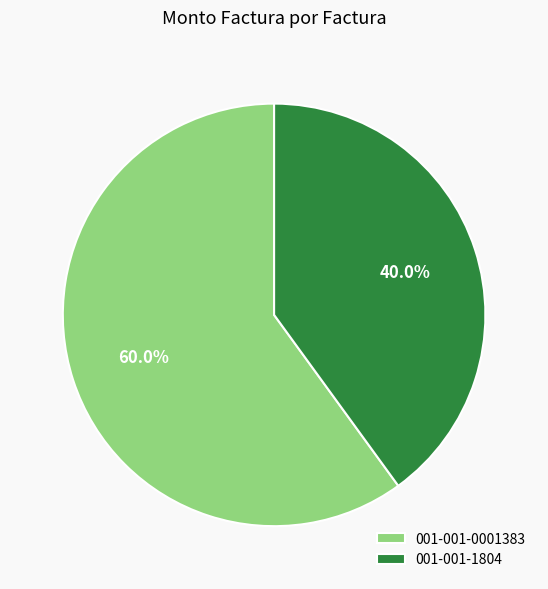

Is it true that 001-001-0001383 is 60% of the pie?

True